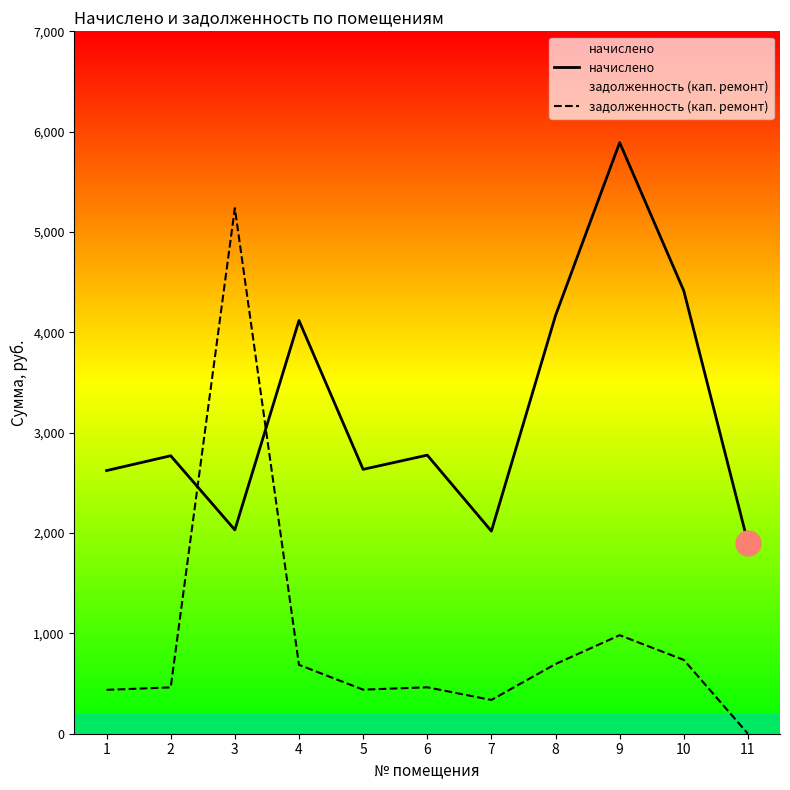

What value does the начислено series have at 1?

2622.5